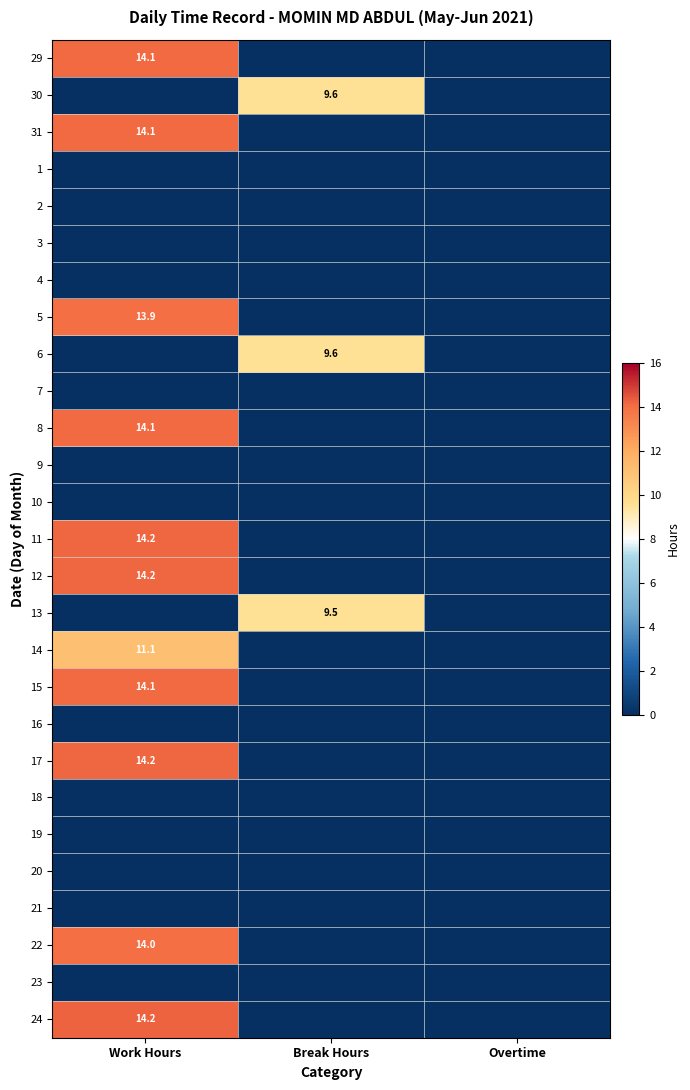

Is it true that 22 equals 14.0 at Work Hours?

True